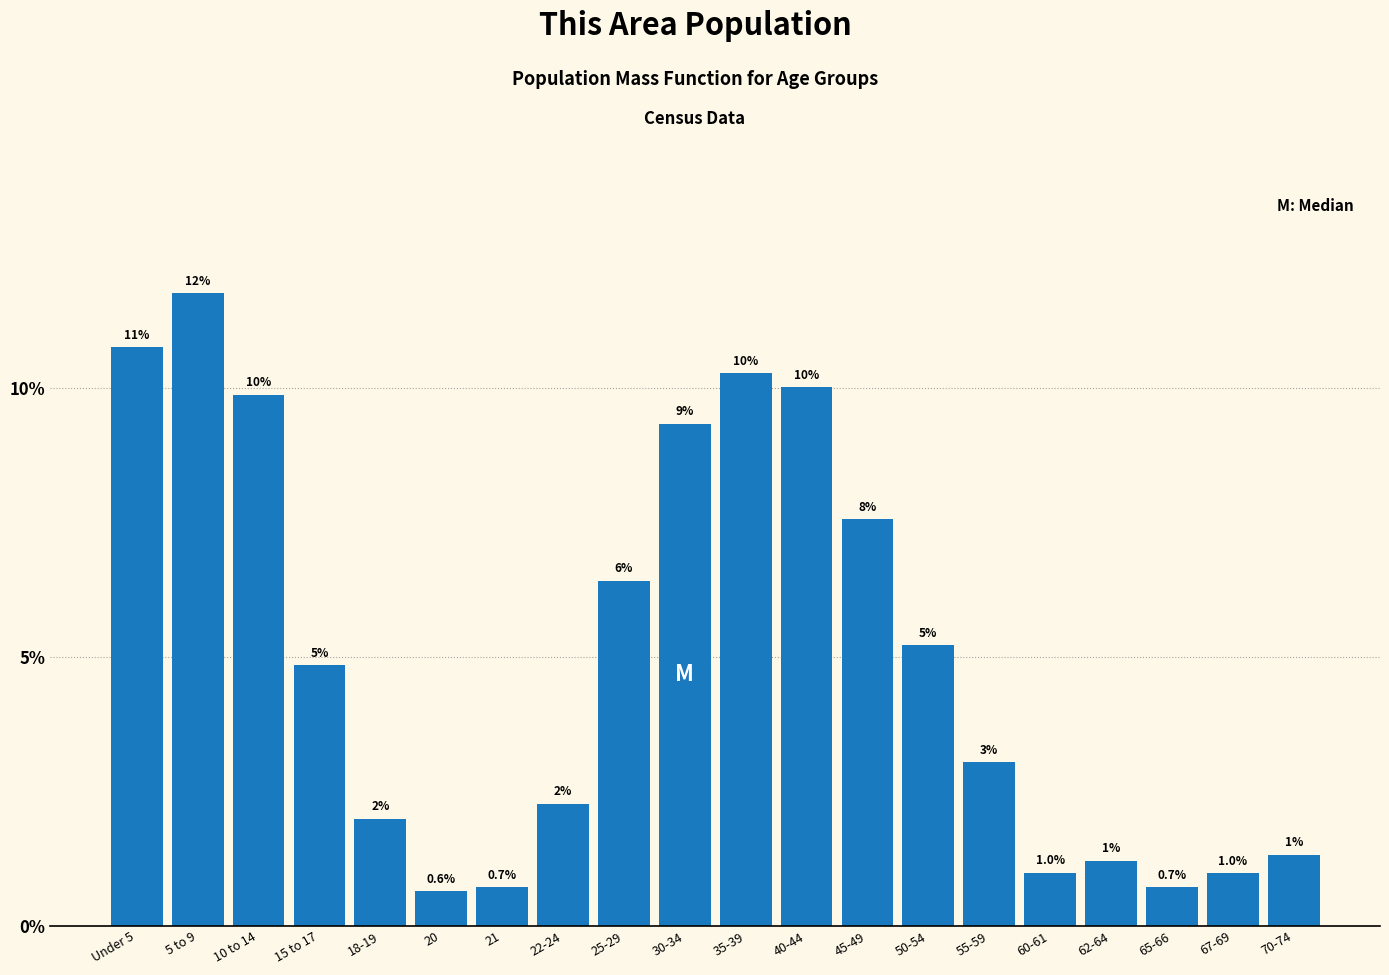

Which category has the highest value across all series?

5 to 9